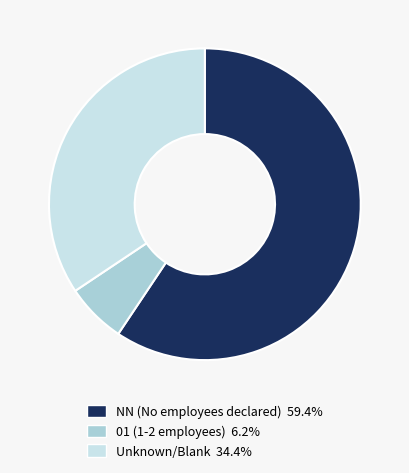

Is there a majority slice in this chart?

Yes